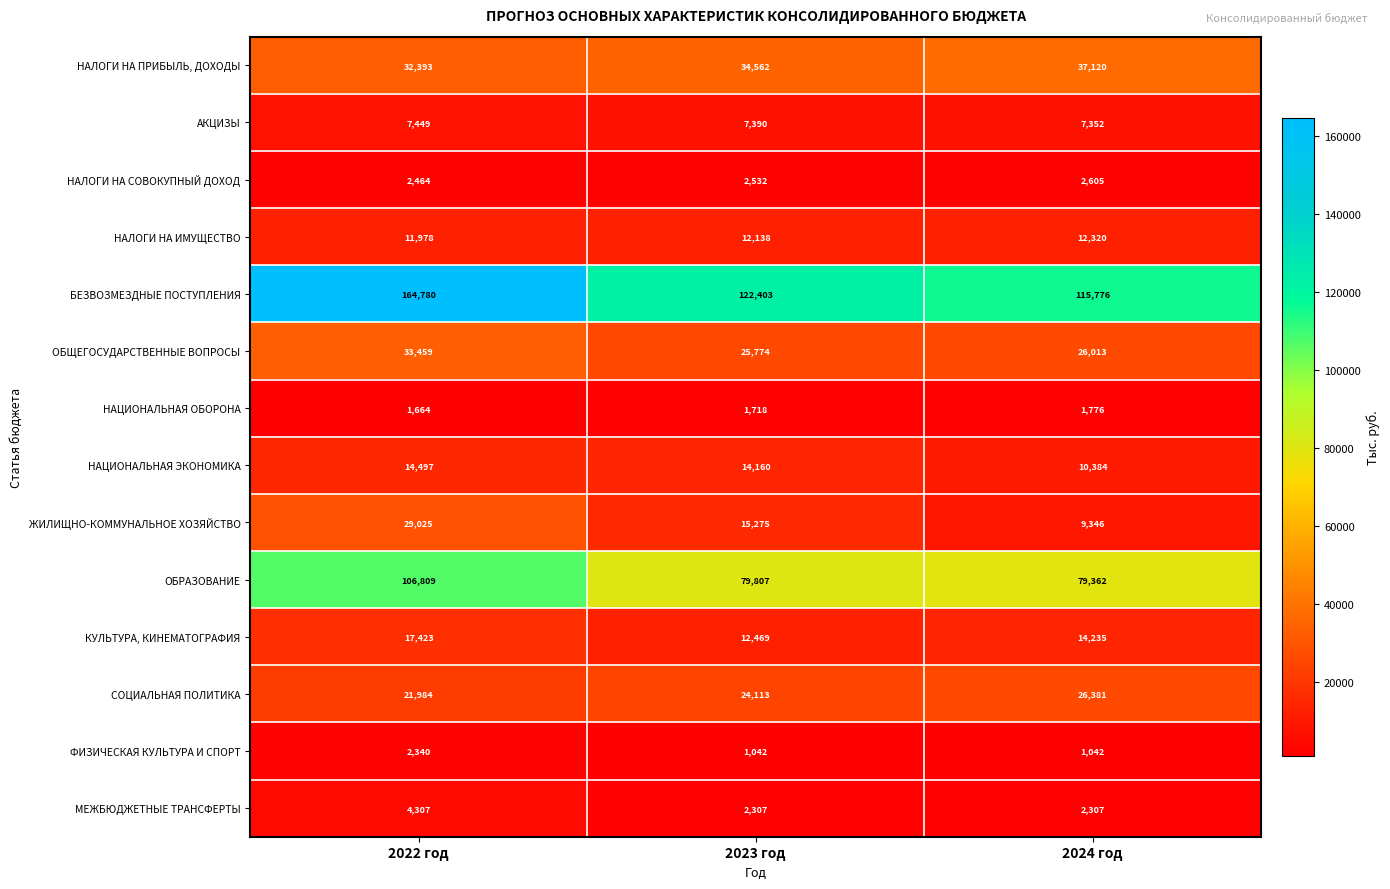

At which label does ОБРАЗОВАНИЕ first exceed 79807?

2022 год